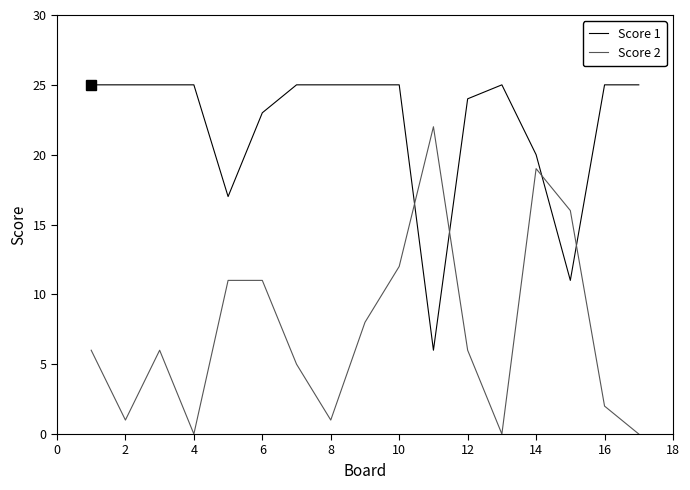

Rank the series by their maximum value, from highest to lowest.

Score 1, Score 2